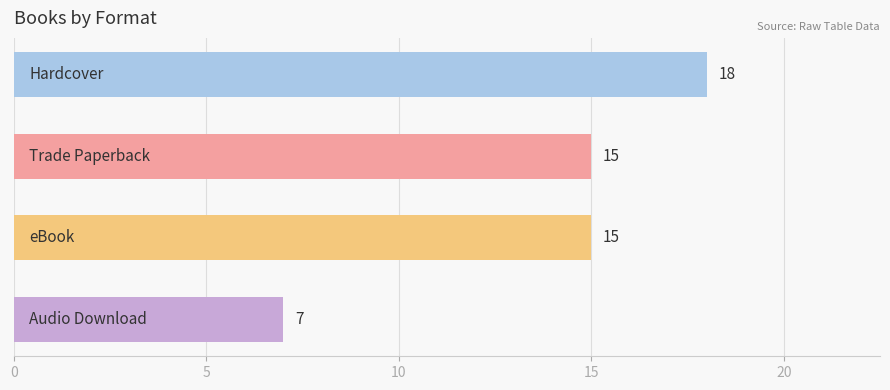

How many bars are there in total?

4